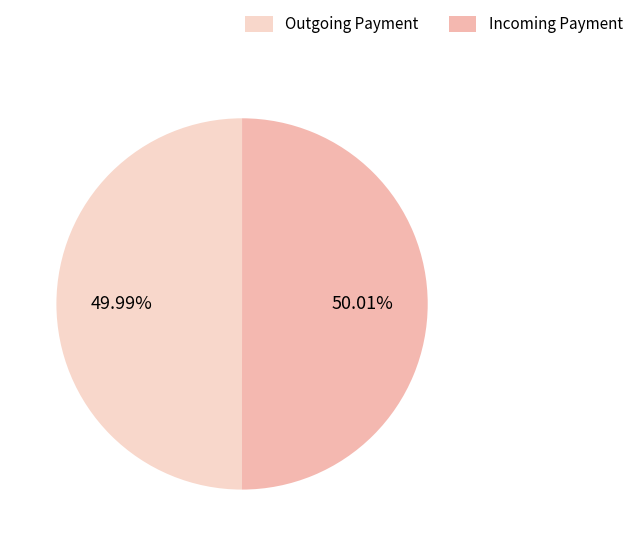

Approximately how many times larger is the value at Outgoing Payment compared to Incoming Payment?

1.0